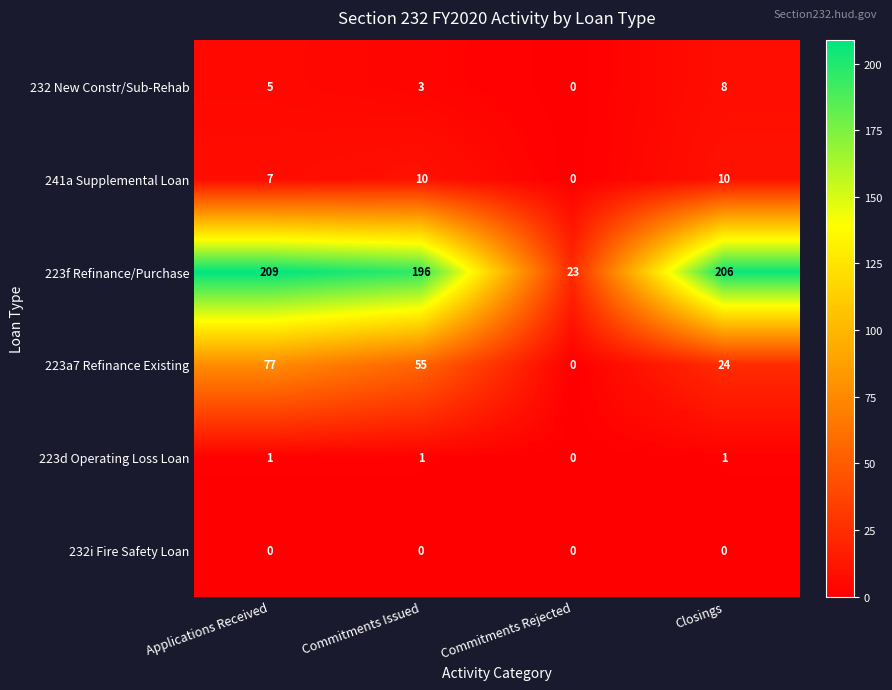

How many 232 New Constr/Sub-Rehab values are between 3 and 8?

3